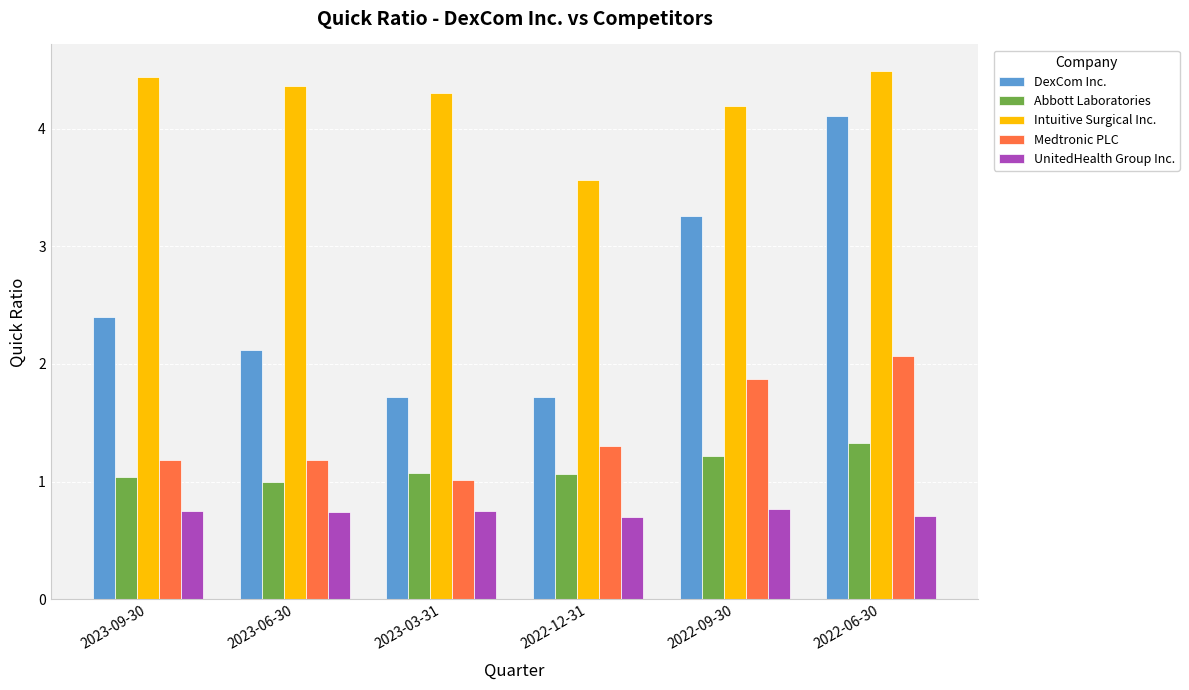

Count the number of data series in this chart.

5